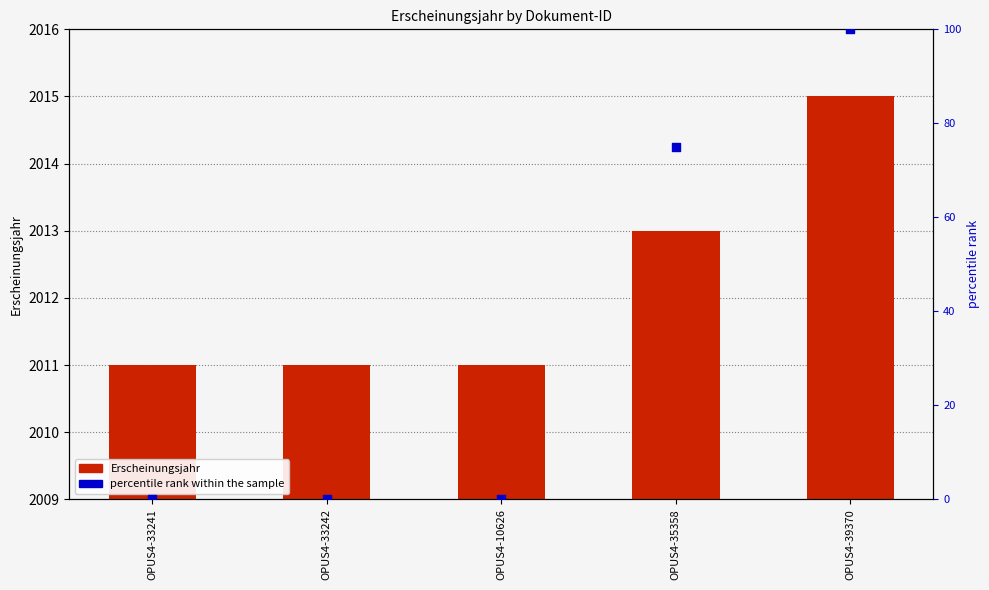

Which series has the widest spread of Y values?

percentile rank within the sample